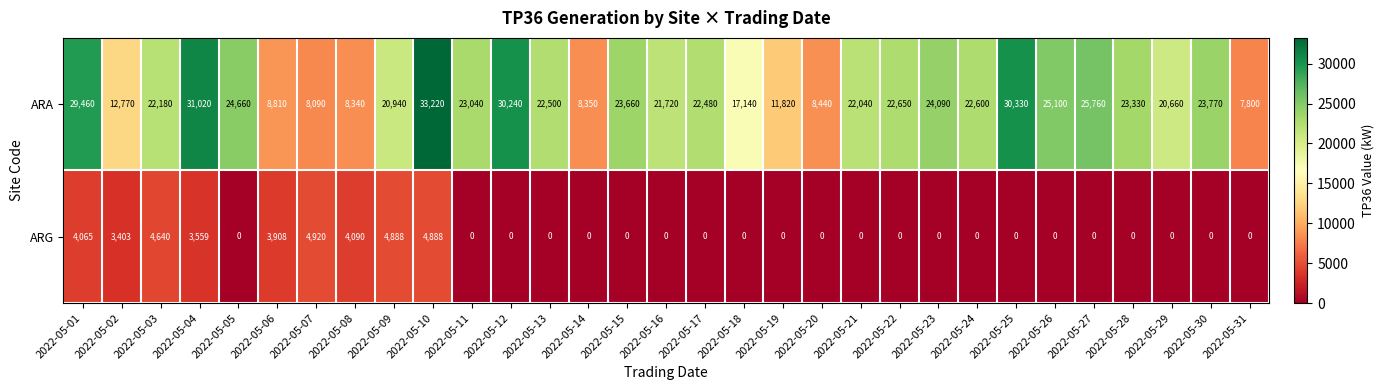

At how many categories does at least one series exceed 7927?

30